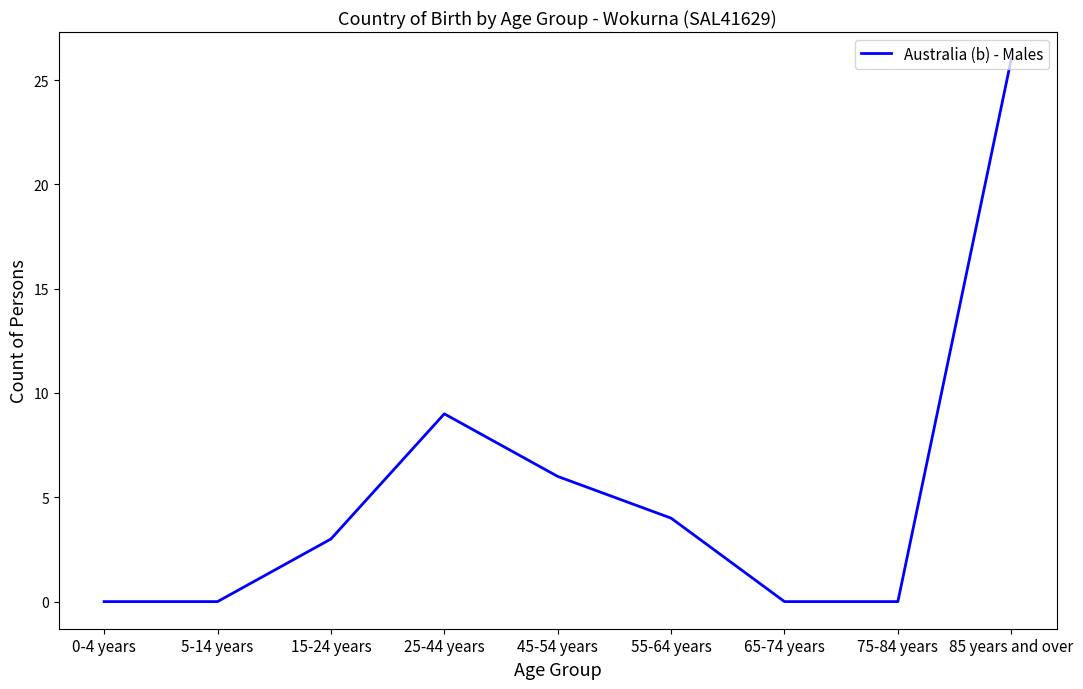

True or false: the data shows 9 at 25-44 years.

True